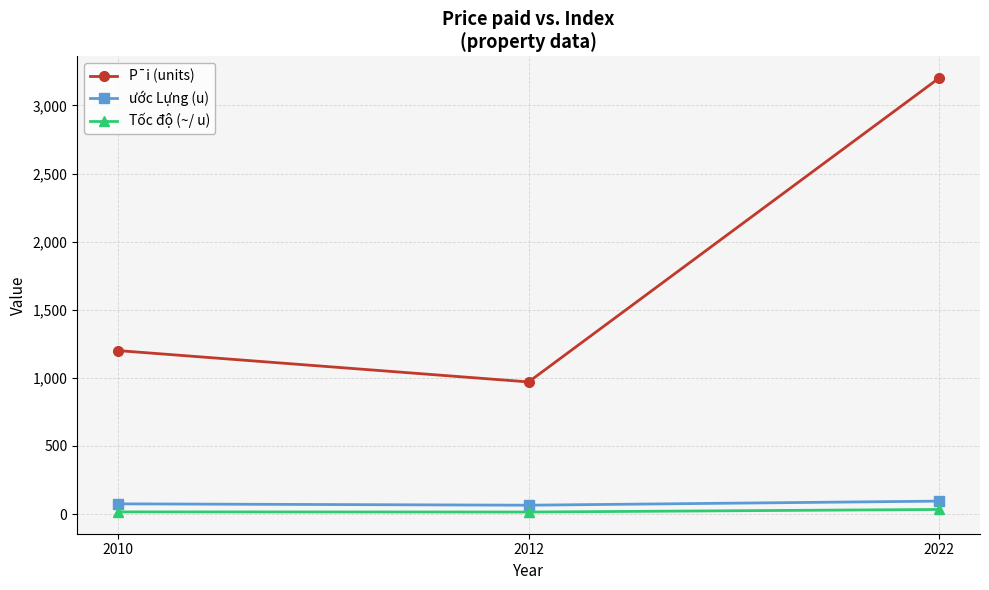

How many lines are shown in the chart?

3